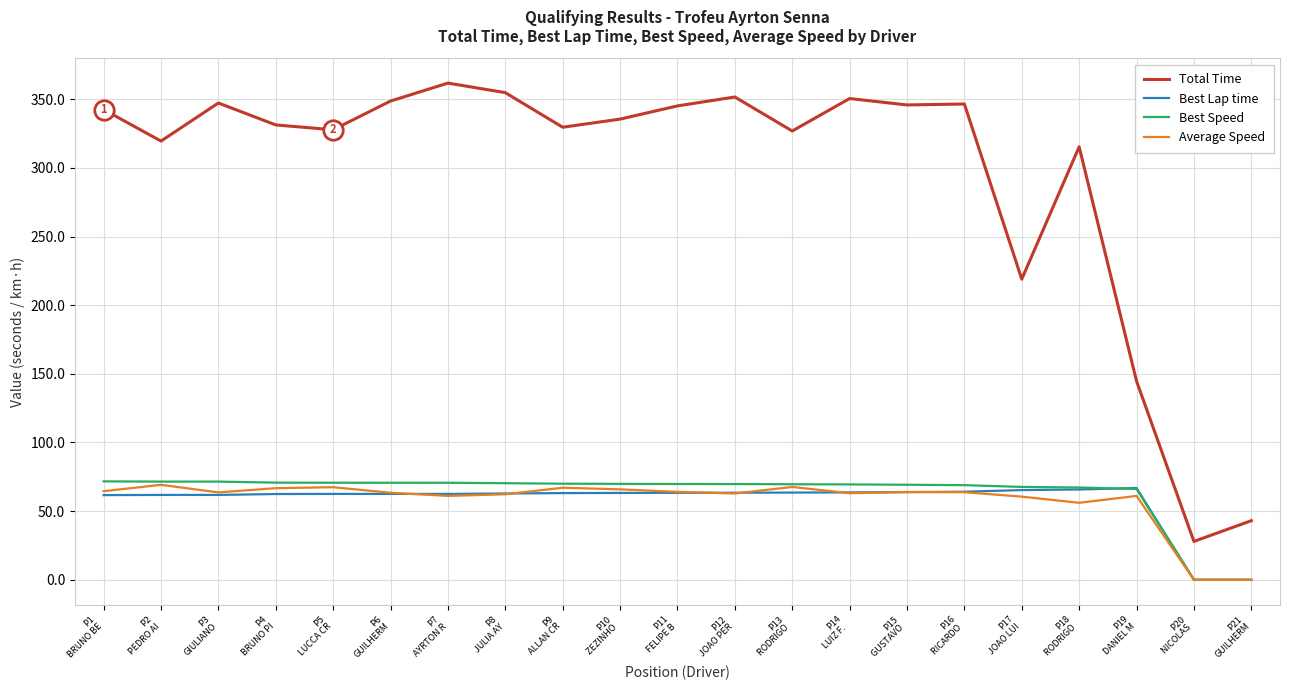

True or false: Total Time and Best Speed cross at least once.

False